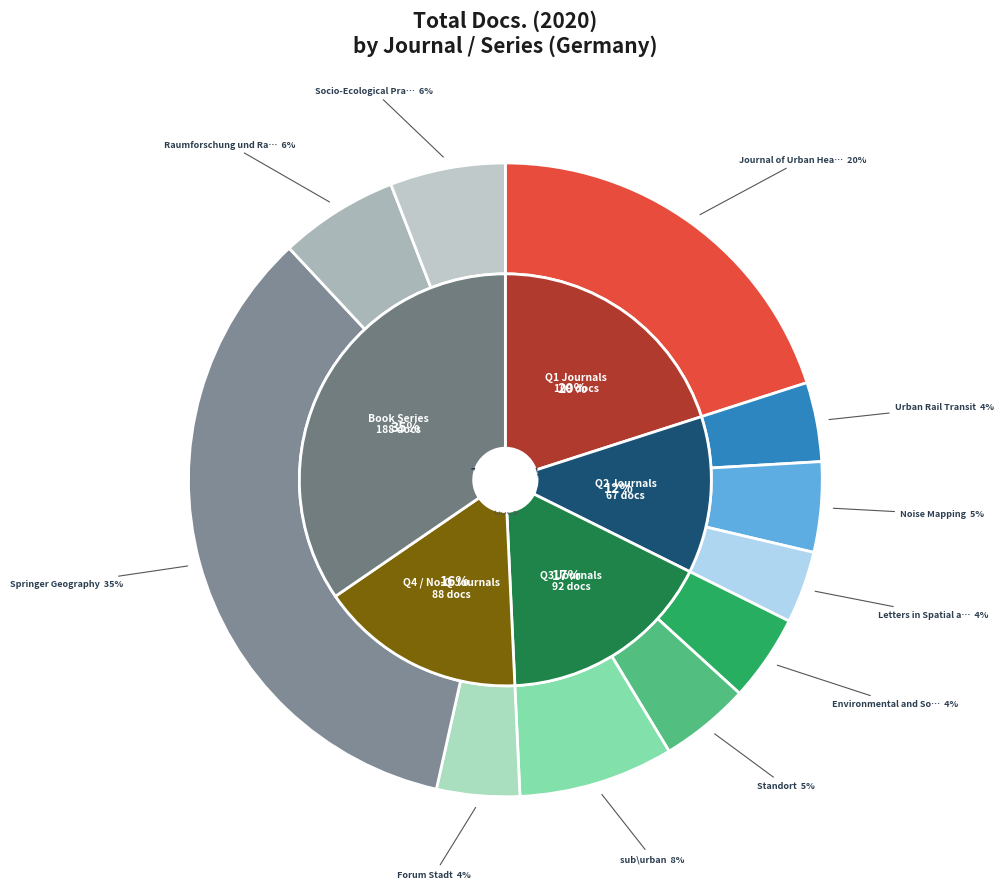

What is the change in value from Urban Rail Transit to Noise Mapping?

+3